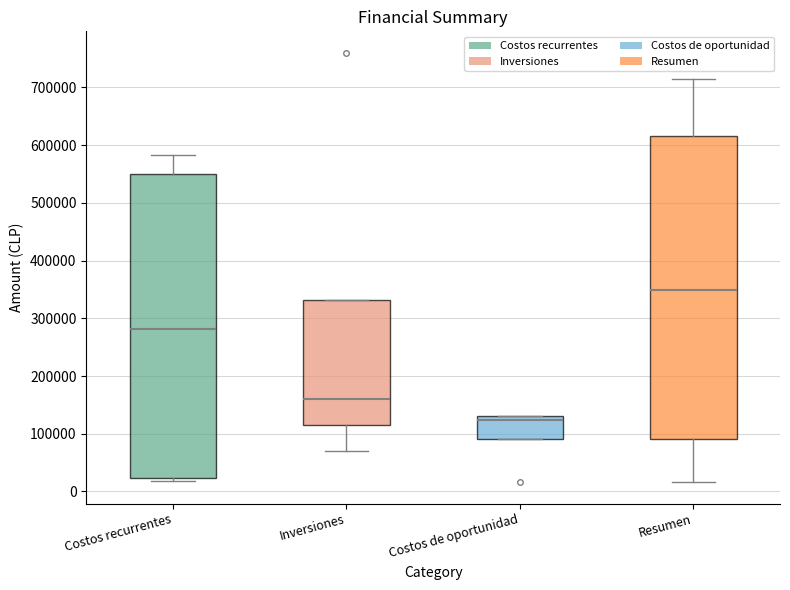

Where does the upper whisker of the box for Costos recurrentes end on the y-axis? The values are not printed on the chart, so give them approximately, as read against the axis.

580000